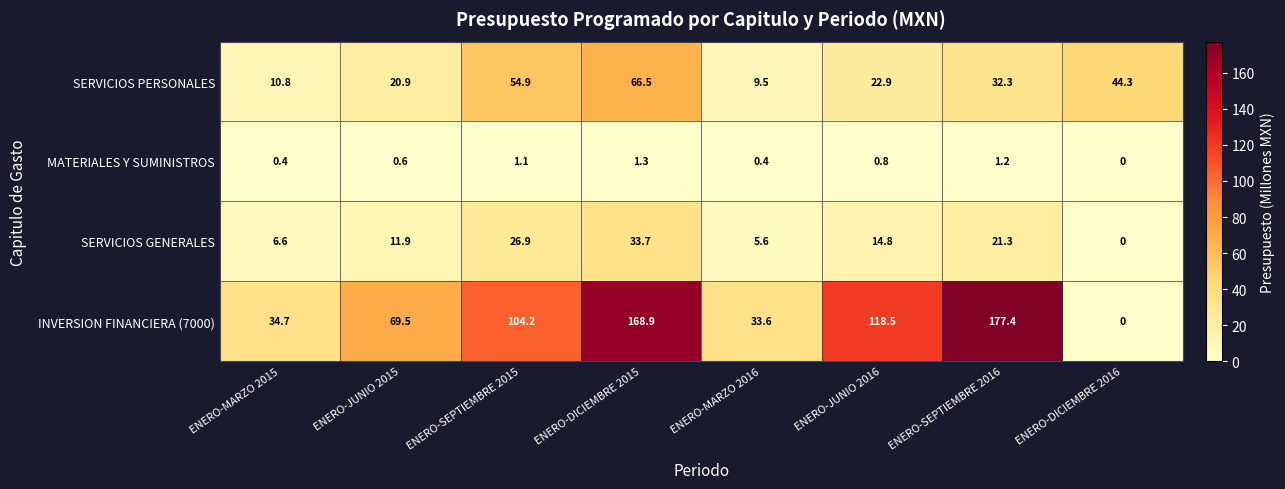

Which series has the largest total across all categories?

INVERSION FINANCIERA (7000)